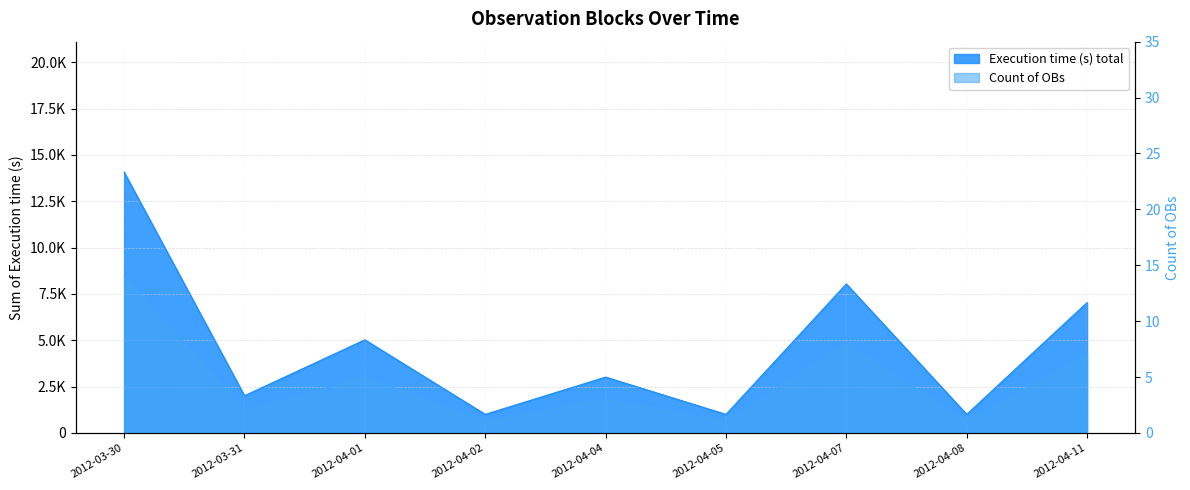

What is the smallest value displayed?

1005